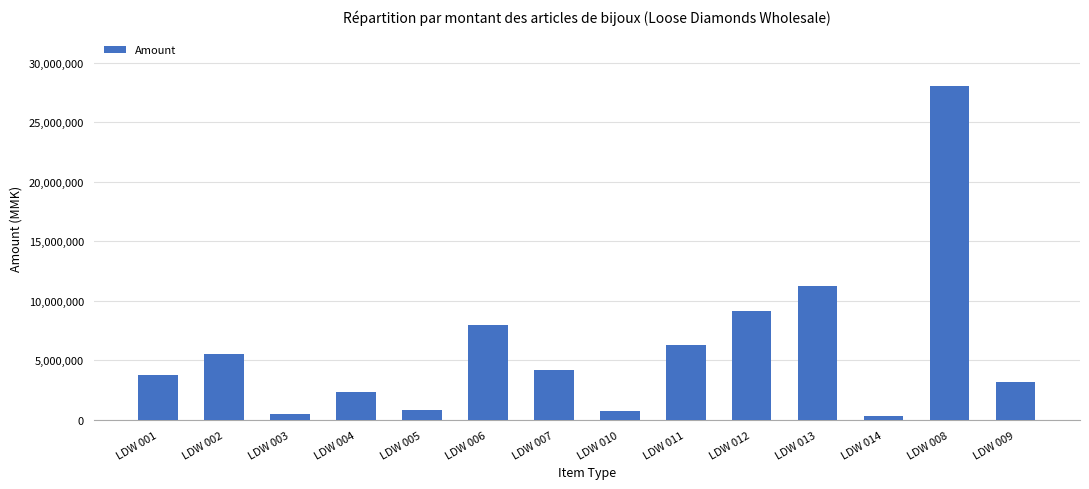

Where is the data nearest to the value 14176800?

LDW 013